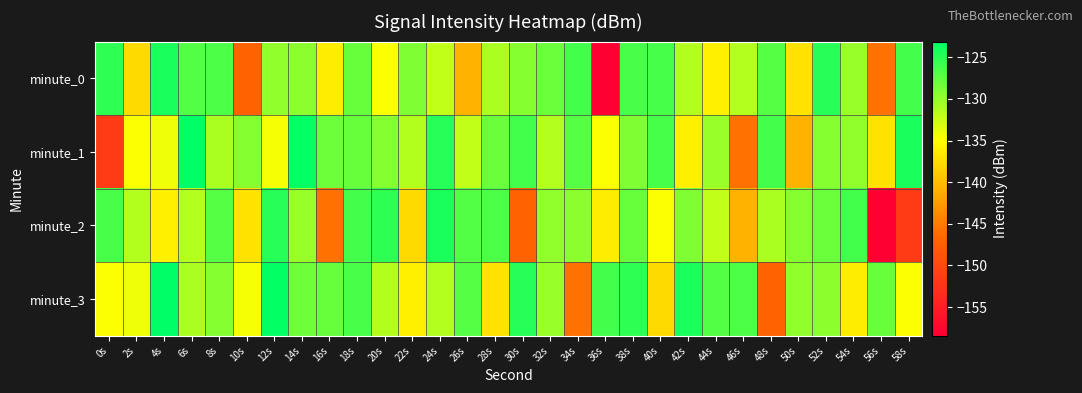

What is the maximum value shown in the chart?

-123.1